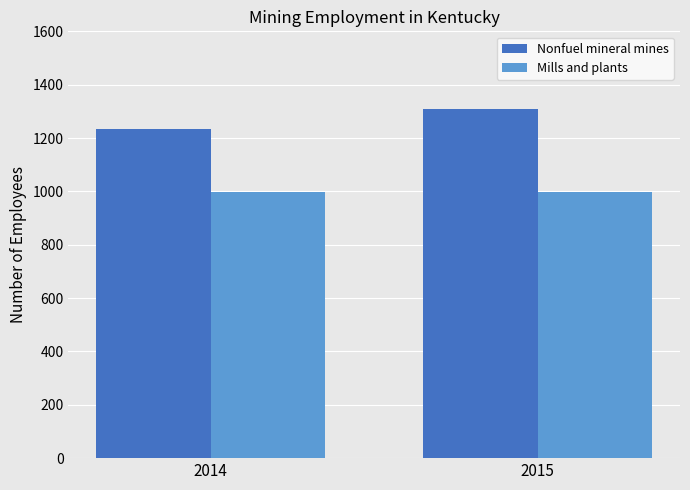

What is the sum of all Nonfuel mineral mines values?

2543